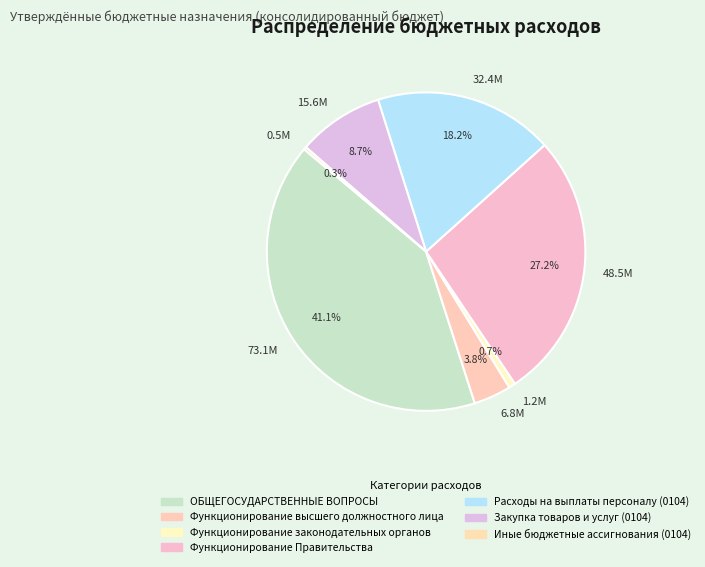

Do Функционирование законодательных органов and Иные бюджетные ассигнования (0104) together represent more than half of the pie?

No